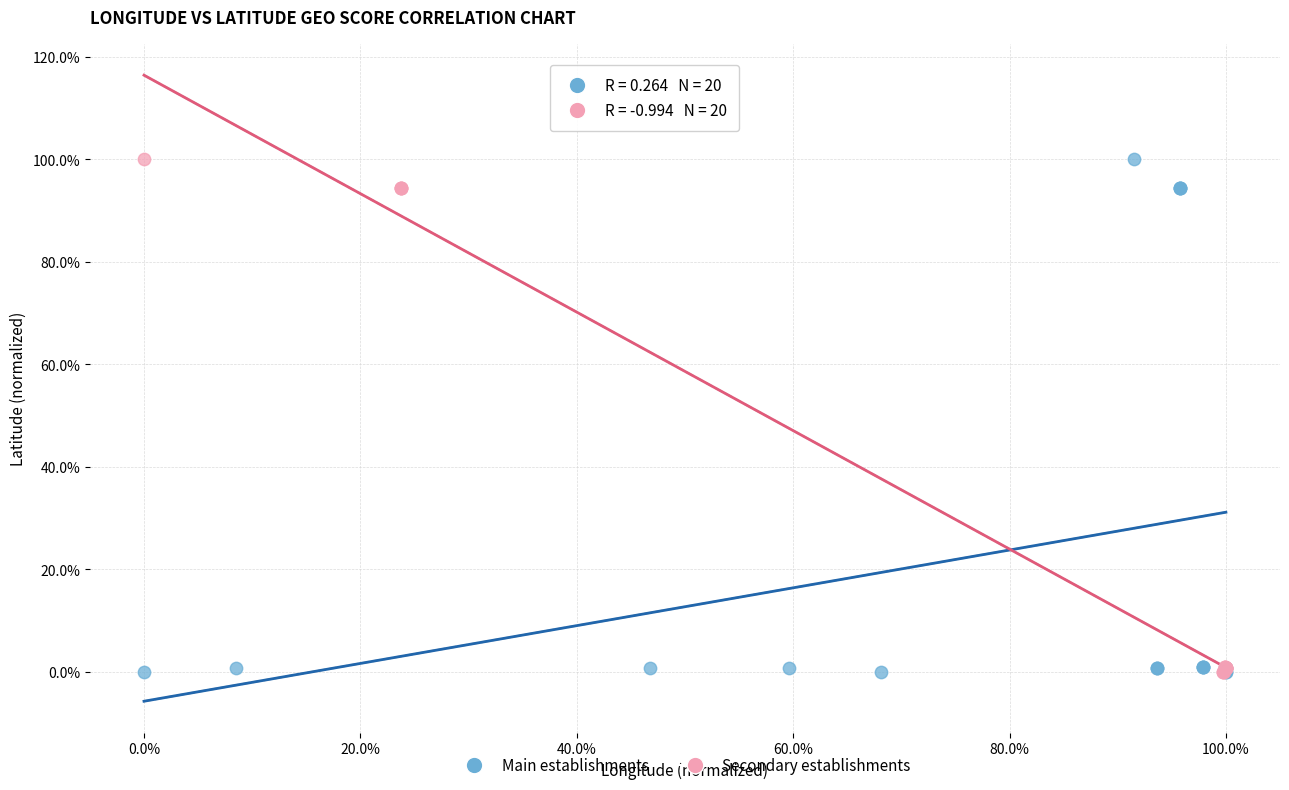

What are all the series names shown in the legend?

Main establishments, Secondary establishments